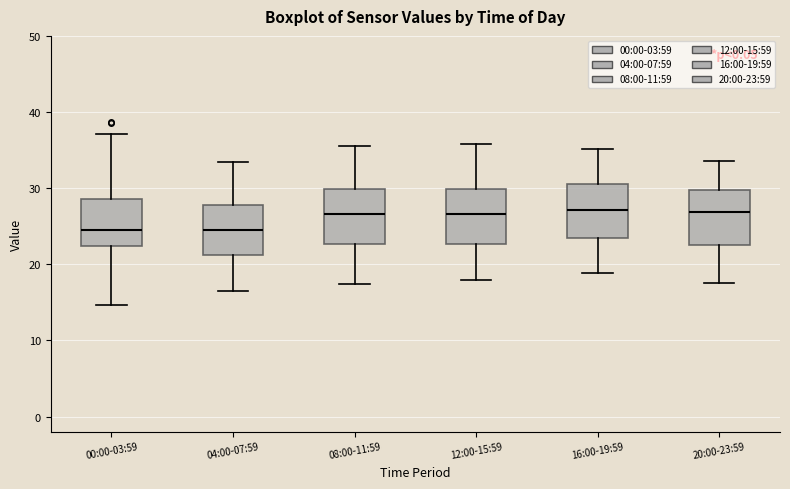

Reading left to right, read every box against the y-axis: the position of its median line, the range the box covers, and the ends of its whiskers. The values are not printed on the chart, so give them approximately, as read against the axis.

00:00-03:59: median 24, box 22 to 29, whiskers 15 to 37
04:00-07:59: median 25, box 21 to 28, whiskers 17 to 33
08:00-11:59: median 27, box 23 to 30, whiskers 17 to 36
12:00-15:59: median 27, box 23 to 30, whiskers 18 to 36
16:00-19:59: median 27, box 24 to 31, whiskers 19 to 35
20:00-23:59: median 27, box 23 to 30, whiskers 18 to 34